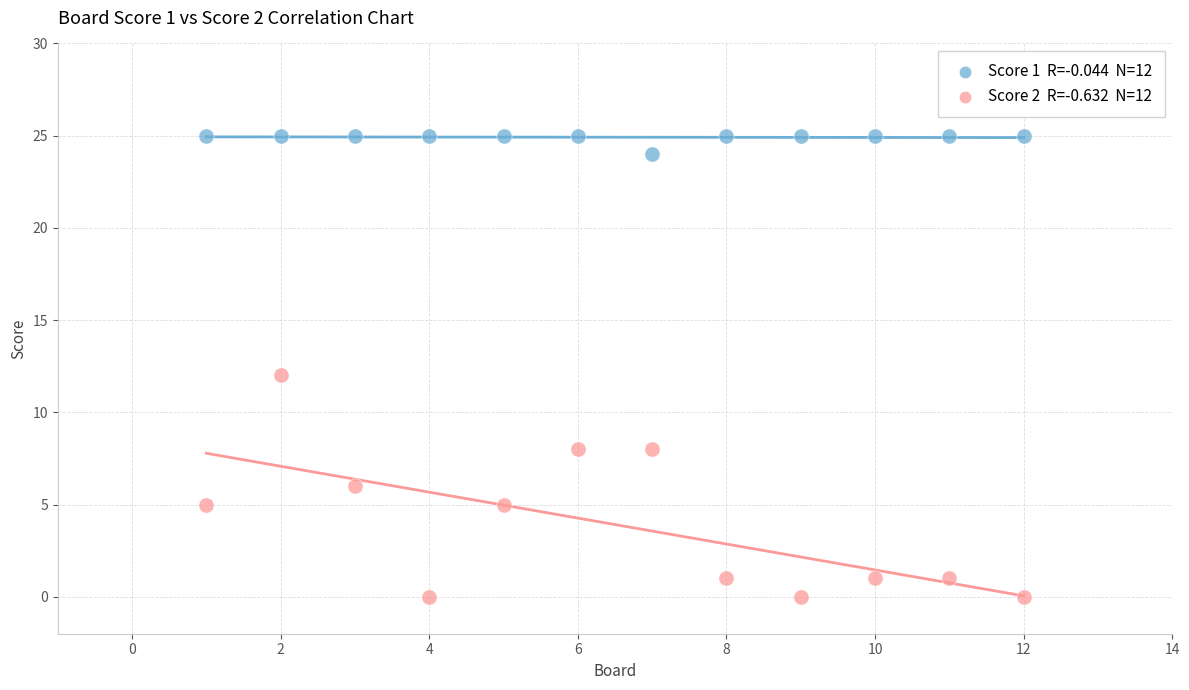

Across all data points, what is the range of Y values (max minus min)?

25